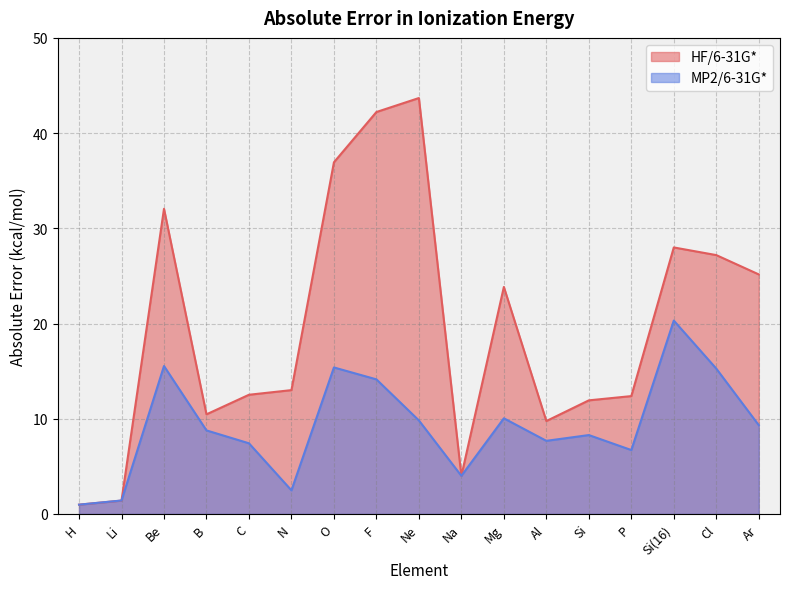

Where is the first local maximum for HF/6-31G*?

Be